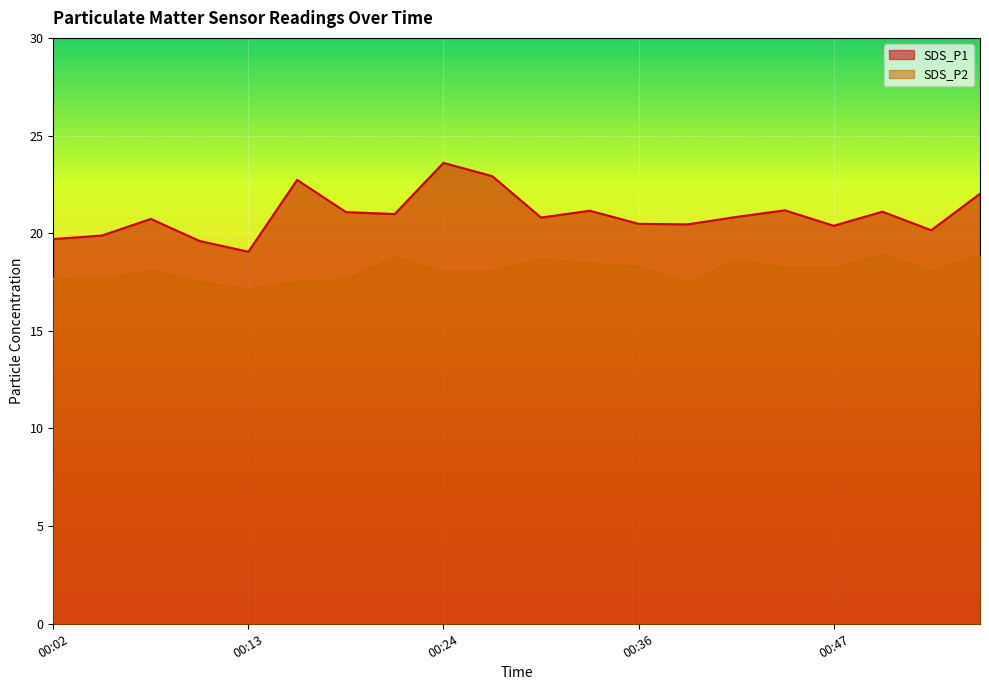

How many categories are shown in the chart?

20